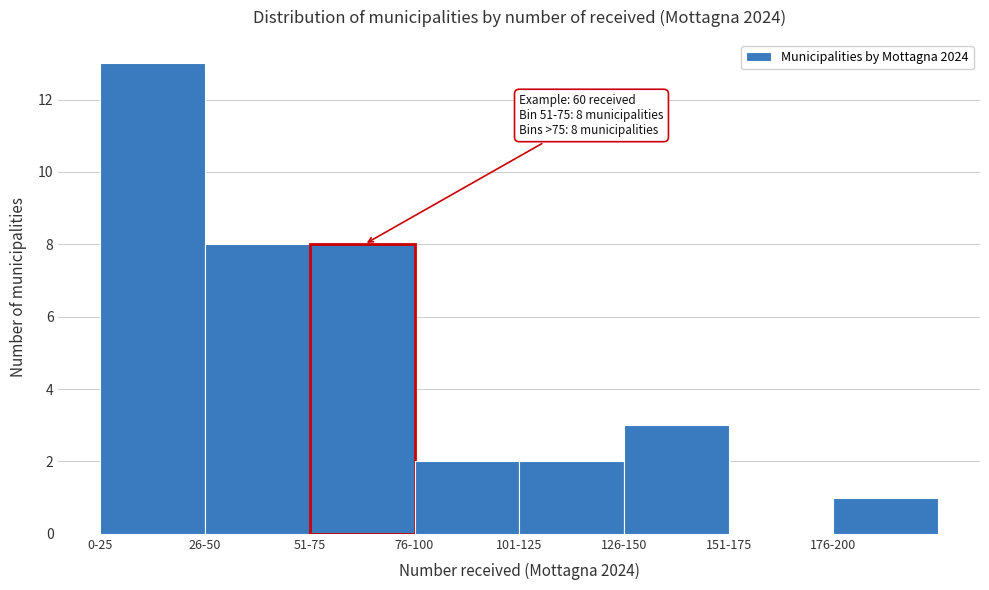

Reading left to right, transcribe all the data shown in this chart.

0-25=13	26-50=8	51-75=8	76-100=2	101-125=2	126-150=3	151-175=0	176-200=1